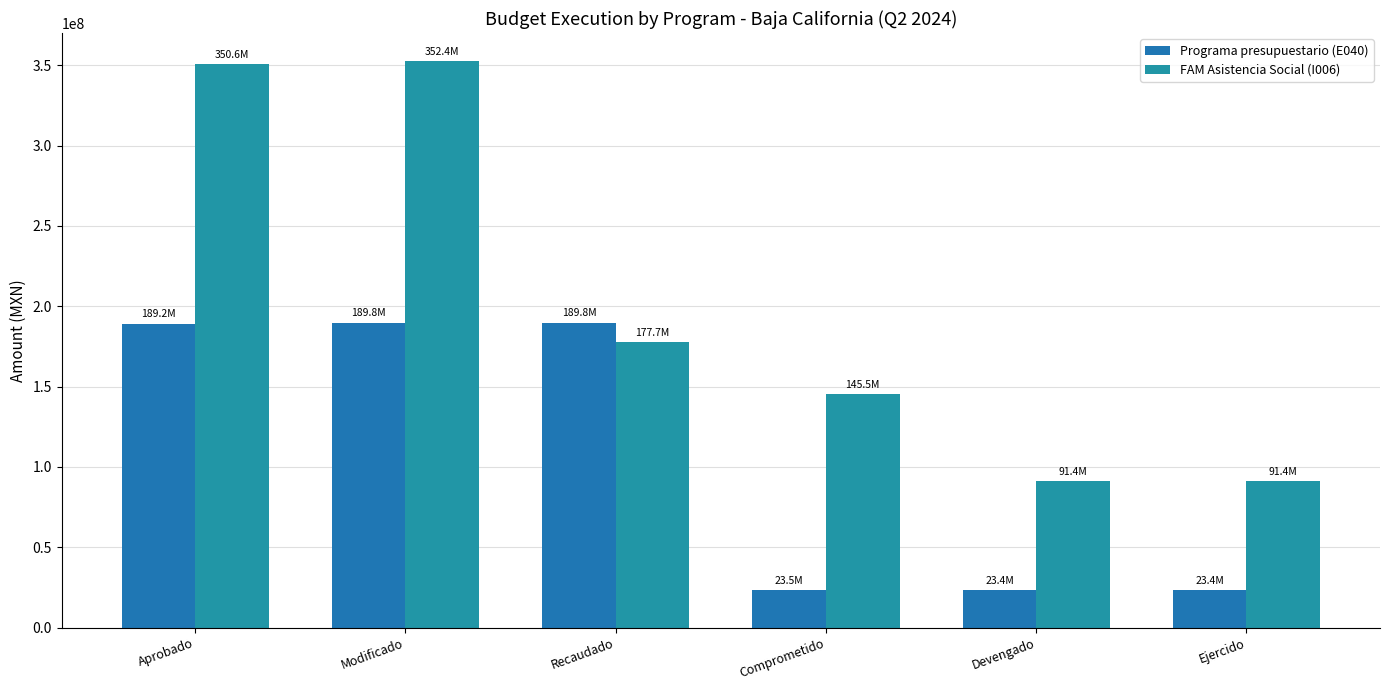

How many distinct data groups are displayed?

2